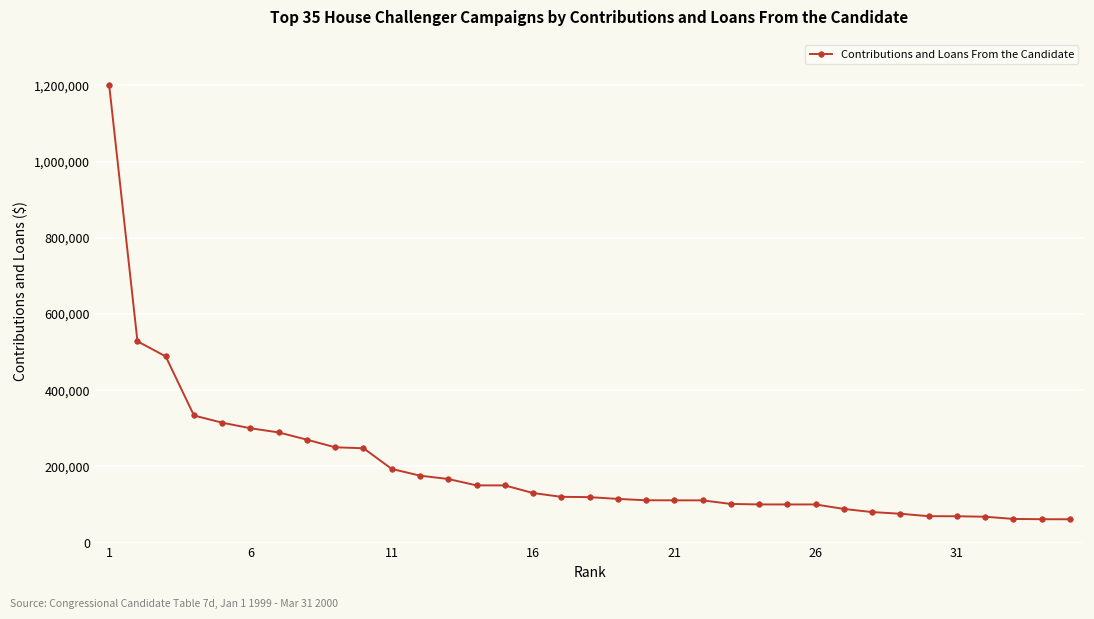

What is the value of the 29th point from the left?

75629